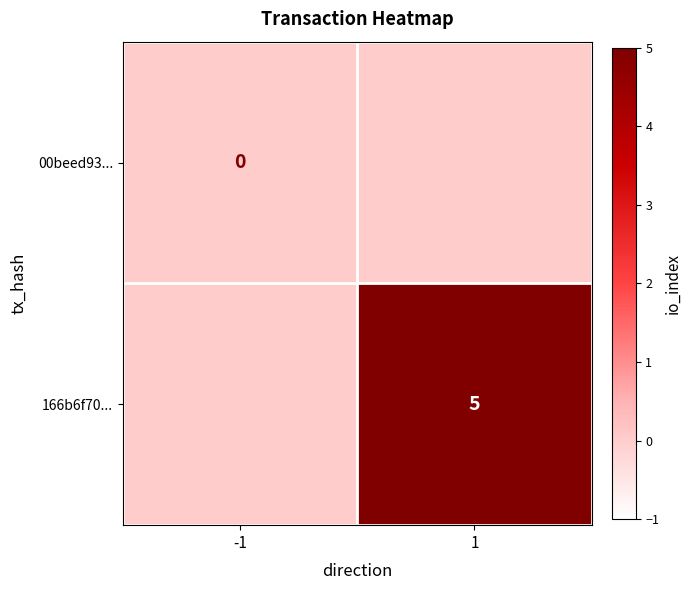

Is the value of 166b6f70... at 1 greater than the value of 00beed93... at -1?

Yes